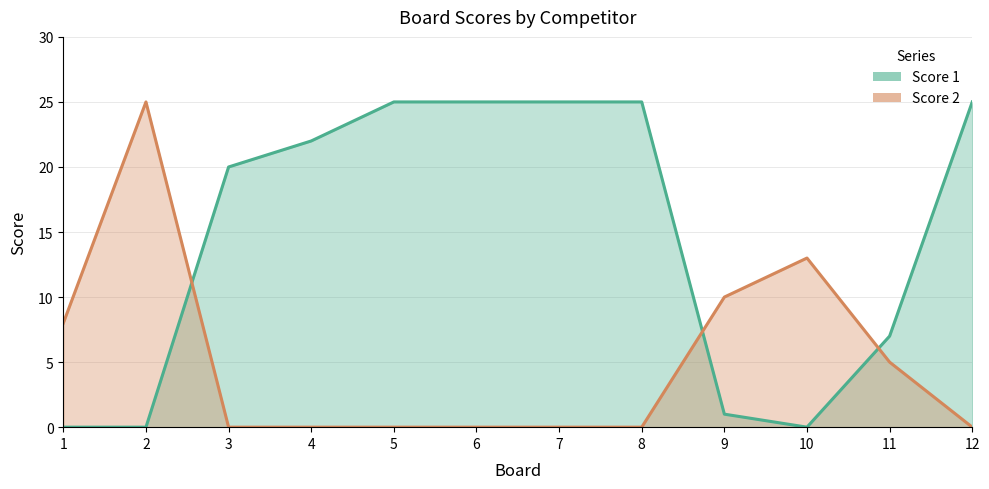

List the series in order of their peak value, lowest first.

Score 1, Score 2